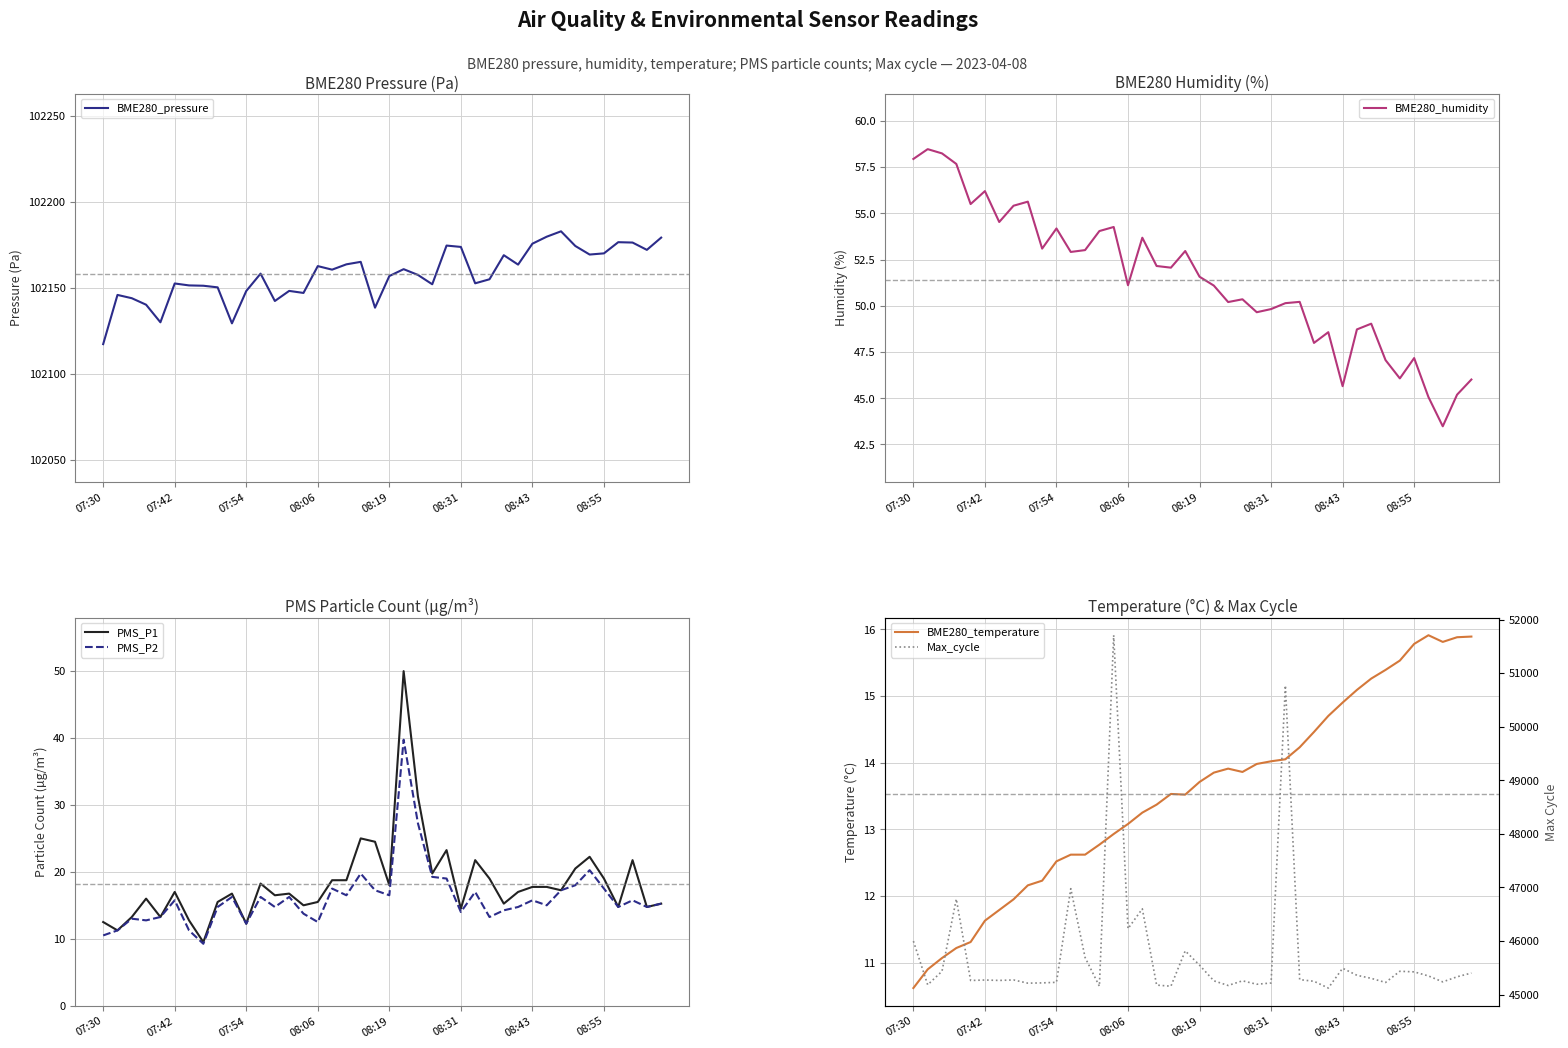

True or false: PMS_P1 and BME280_humidity cross at least once.

False